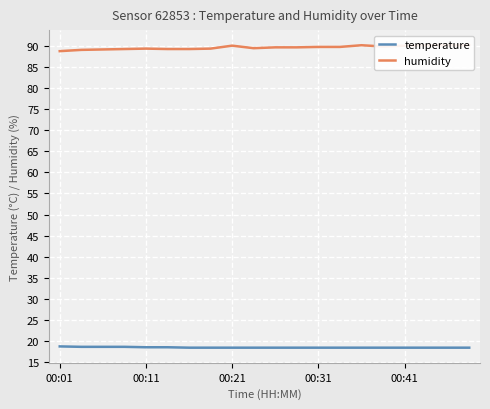

What is the highest value of the temperature series?

18.8